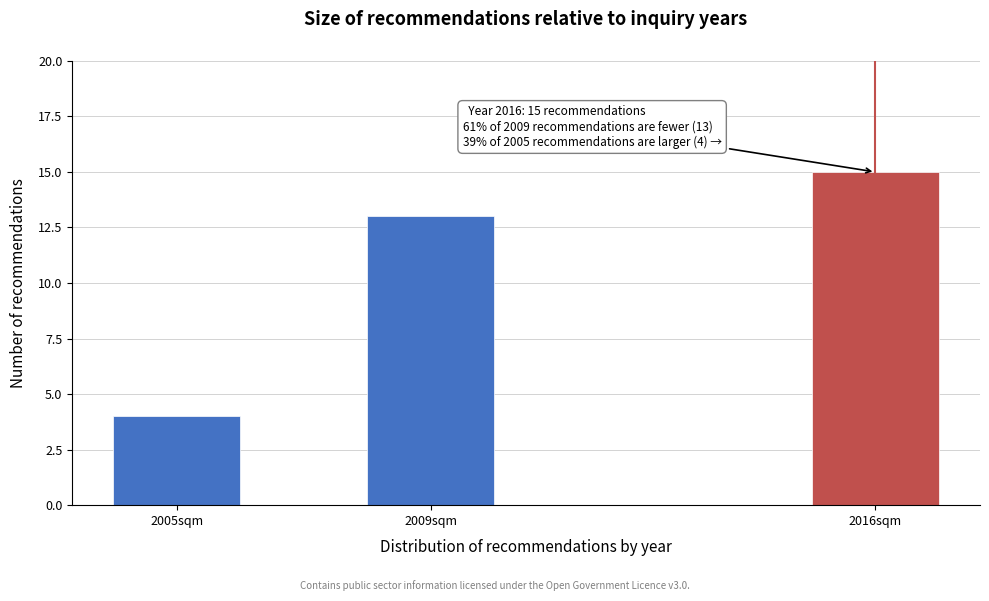

Reading left to right, transcribe all the data shown in this chart.

2005sqm=4	2009sqm=13	2016sqm=15